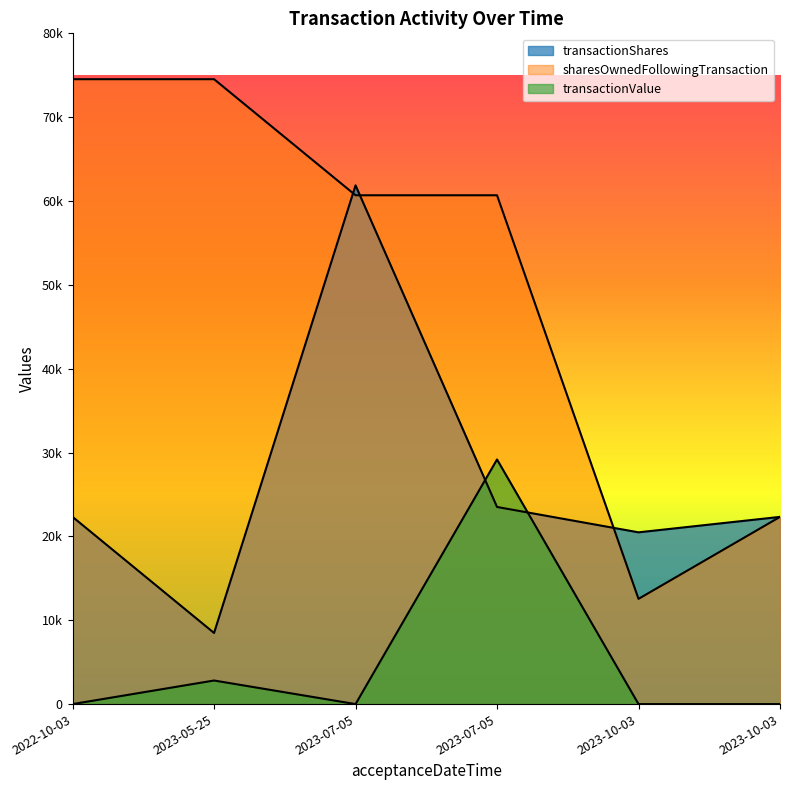

True or false: sharesOwnedFollowingTransaction and transactionValue intersect in this chart.

False